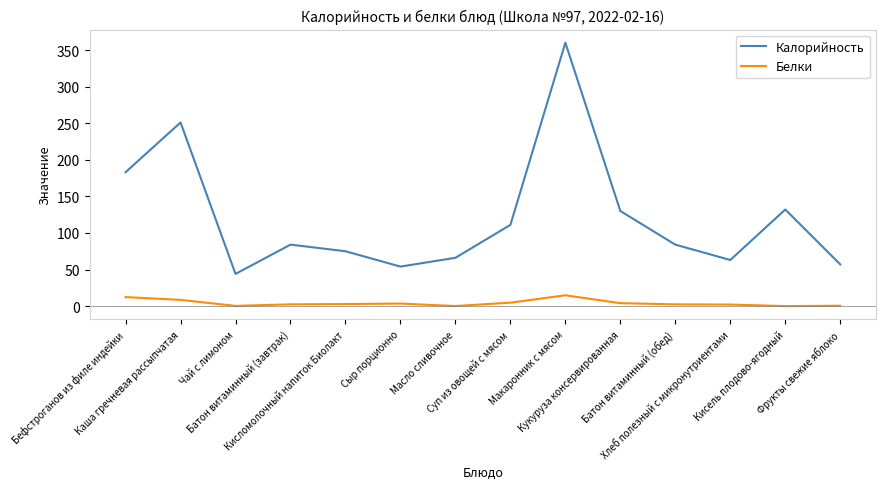

True or false: Белки and Калорийность cross at least once.

False